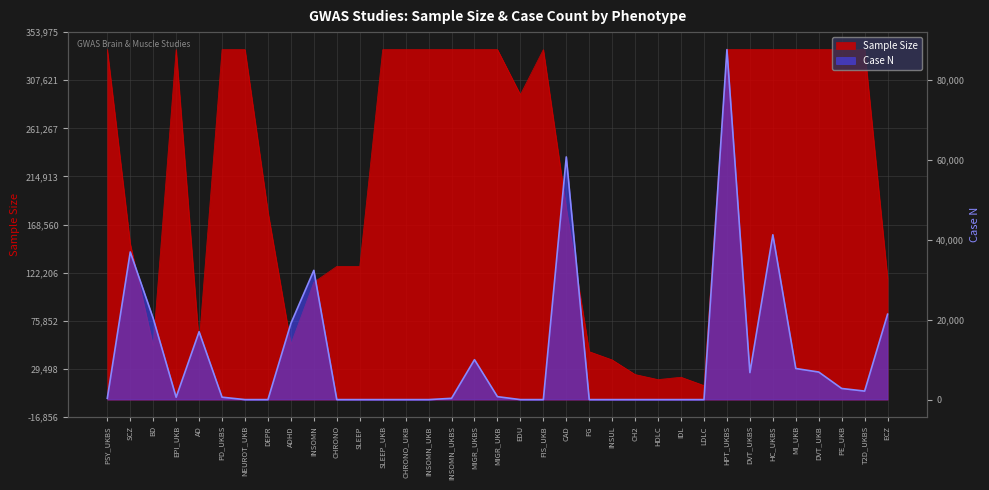

True or false: Sample Size and Case N intersect in this chart.

False